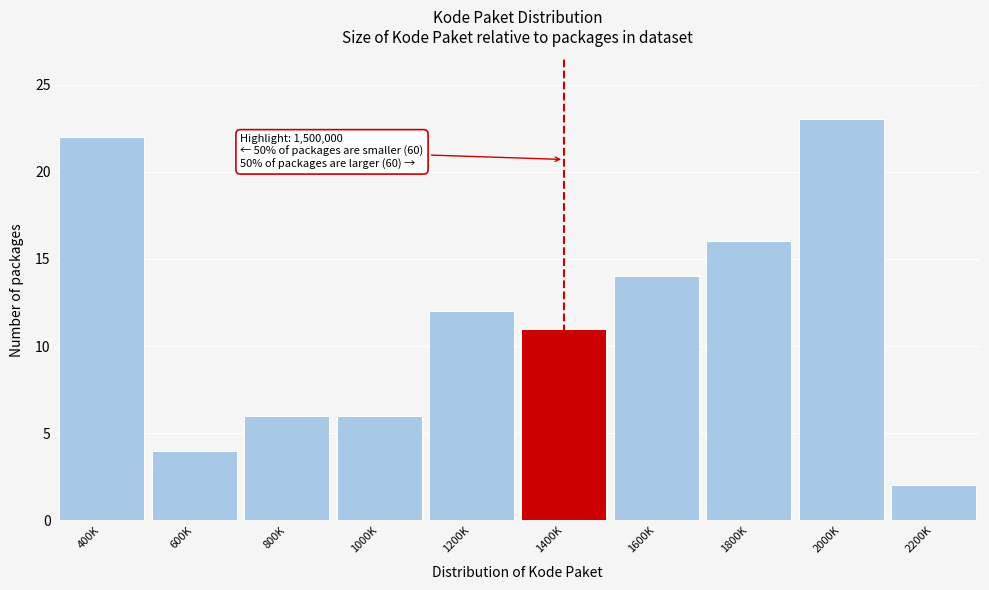

Reading right to left, what are all the values shown in this chart?

2	23	16	14	11	12	6	6	4	22